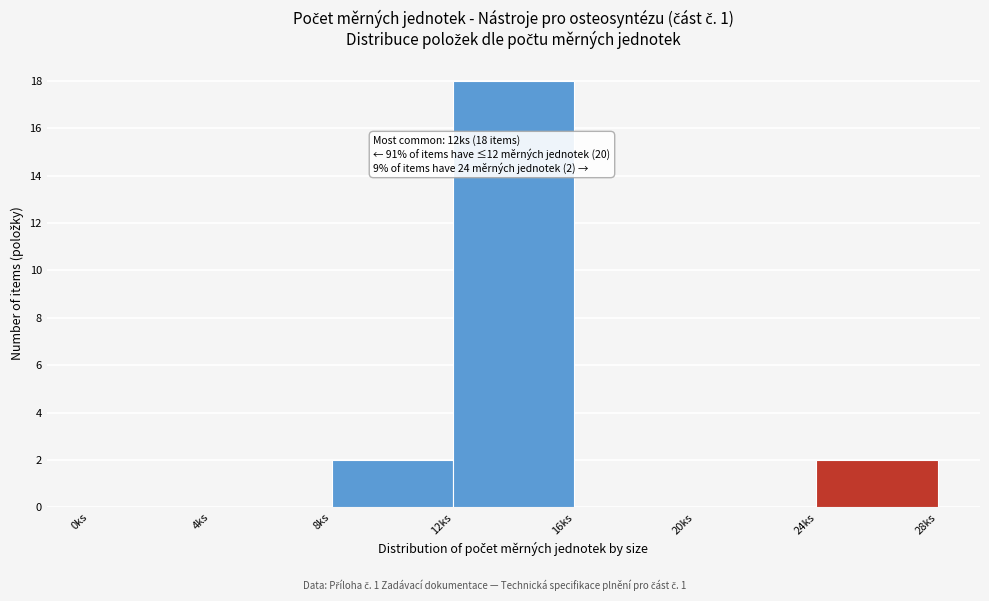

Which range on the x-axis has the tallest bar?

12 to 16